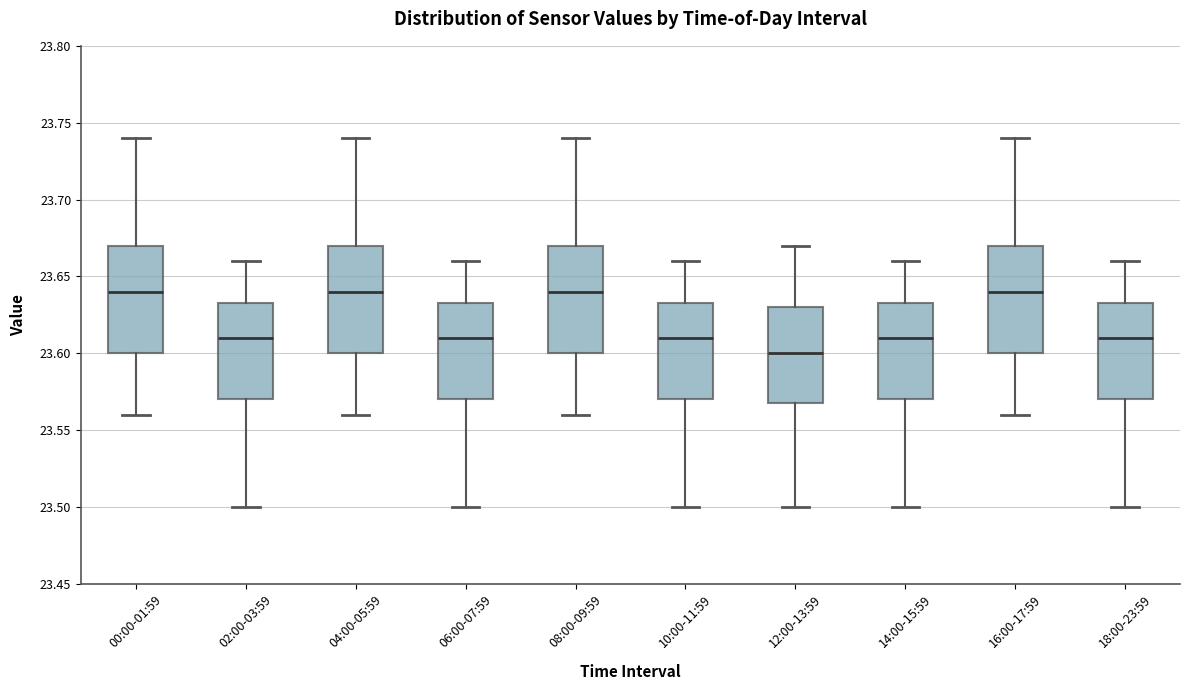

Reading left to right, read every box against the y-axis: the position of its median line, the range the box covers, and the ends of its whiskers. The values are not printed on the chart, so give them approximately, as read against the axis.

00:00-01:59: median 23.640, box 23.600 to 23.670, whiskers 23.560 to 23.740
02:00-03:59: median 23.610, box 23.570 to 23.635, whiskers 23.500 to 23.660
04:00-05:59: median 23.640, box 23.600 to 23.670, whiskers 23.560 to 23.740
06:00-07:59: median 23.610, box 23.570 to 23.635, whiskers 23.500 to 23.660
08:00-09:59: median 23.640, box 23.600 to 23.670, whiskers 23.560 to 23.740
10:00-11:59: median 23.610, box 23.570 to 23.635, whiskers 23.500 to 23.660
12:00-13:59: median 23.600, box 23.570 to 23.630, whiskers 23.500 to 23.670
14:00-15:59: median 23.610, box 23.570 to 23.635, whiskers 23.500 to 23.660
16:00-17:59: median 23.640, box 23.600 to 23.670, whiskers 23.560 to 23.740
18:00-23:59: median 23.610, box 23.570 to 23.635, whiskers 23.500 to 23.660